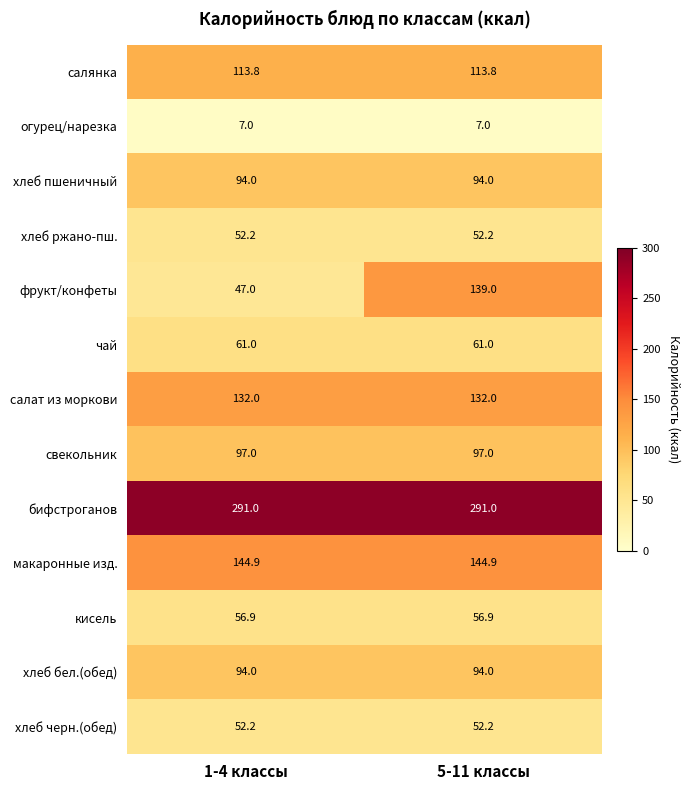

The хлеб бел.(обед) series shows 166.2 at 1-4 классы. True or false?

False